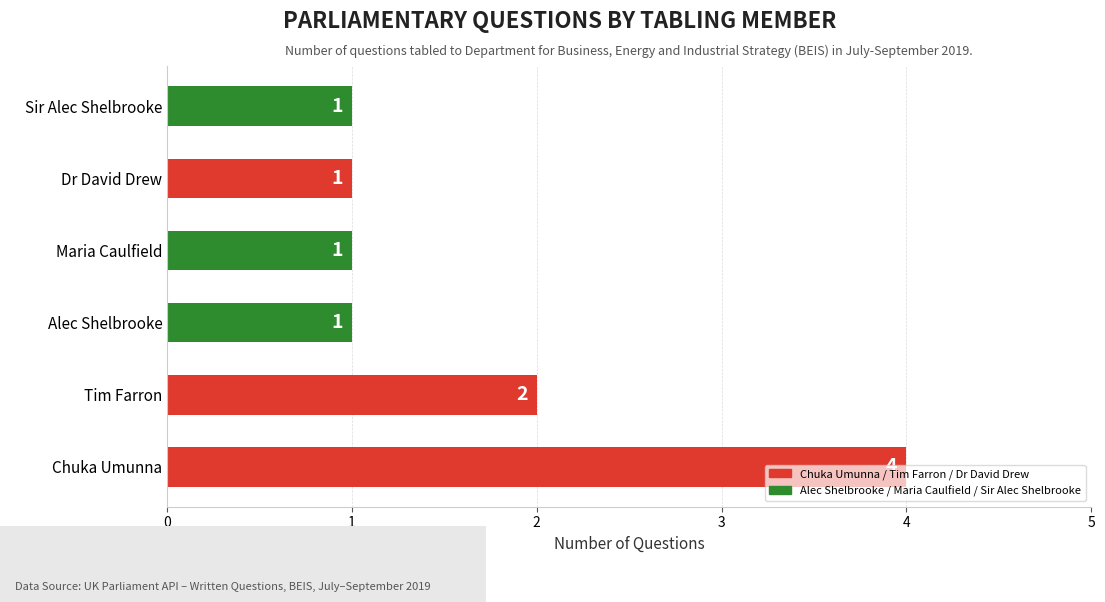

Between Tim Farron and Chuka Umunna, which is larger?

Chuka Umunna